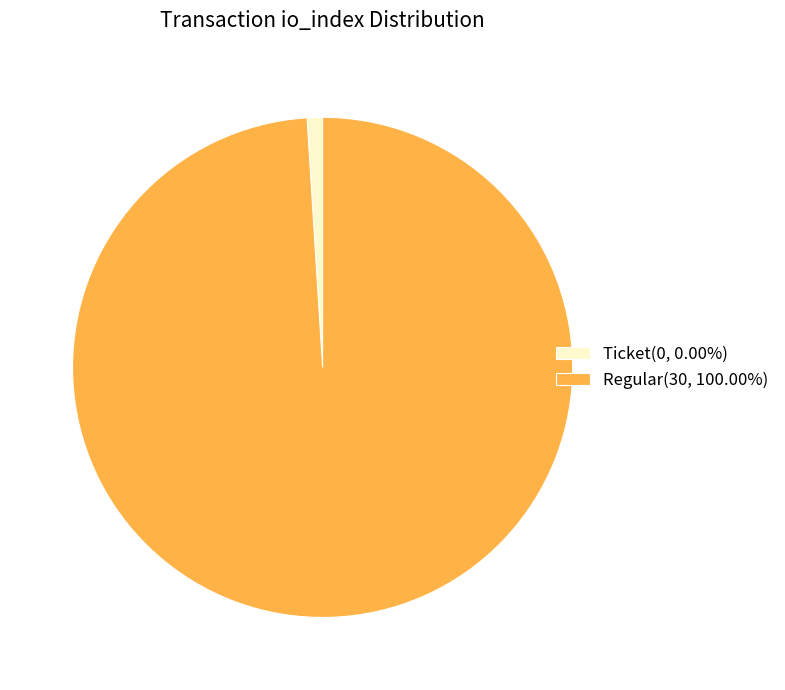

Is the sum of Regular(30, 100.00%) and Ticket(0, 0.00%) greater than half?

Yes